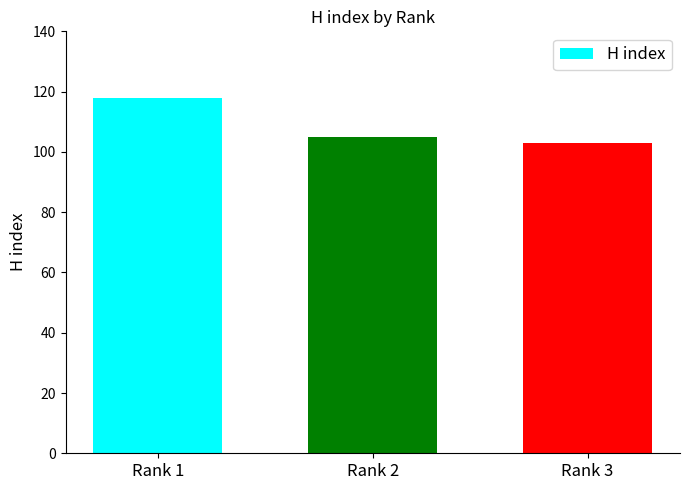

The value at Rank 2 is 105. True or false?

True